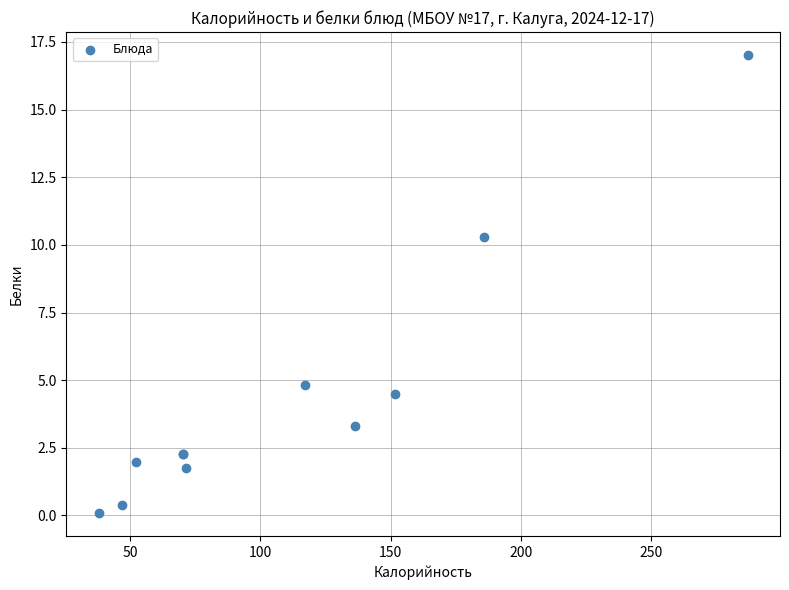

What Y value in the scatter plot is closest to 8?

10.3